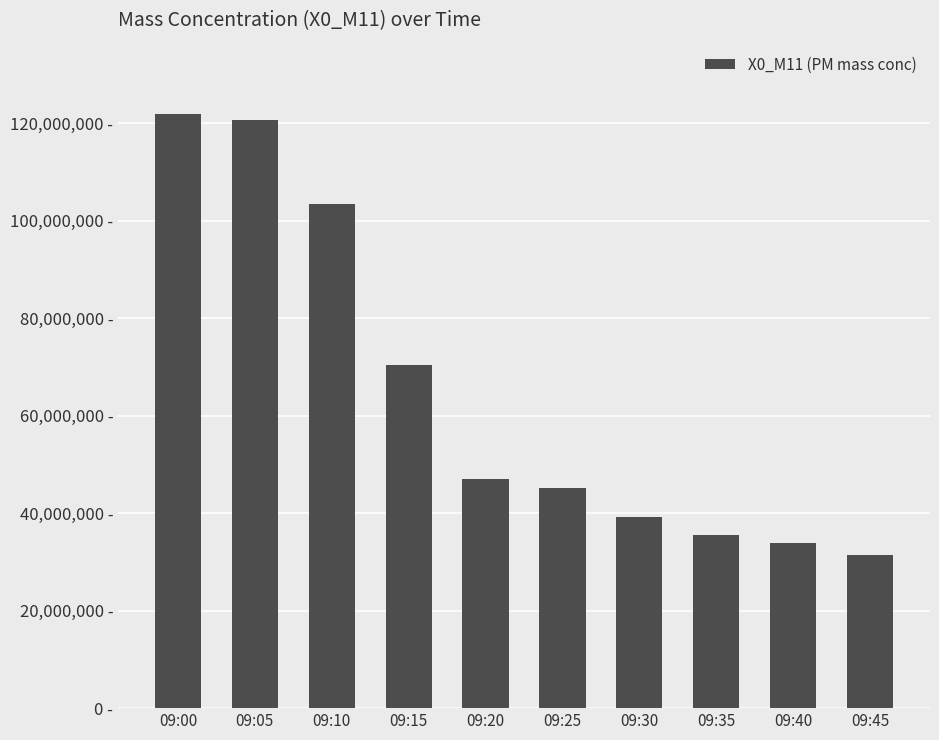

At which label is the value closest to 76650000?

09:15